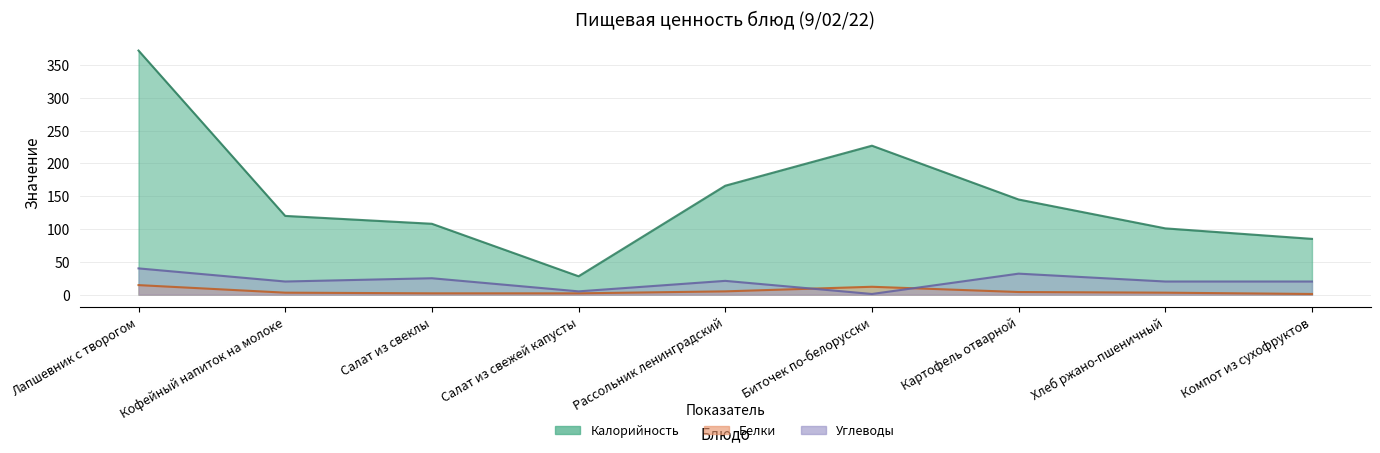

True or false: Калорийность and Углеводы cross at least once.

False